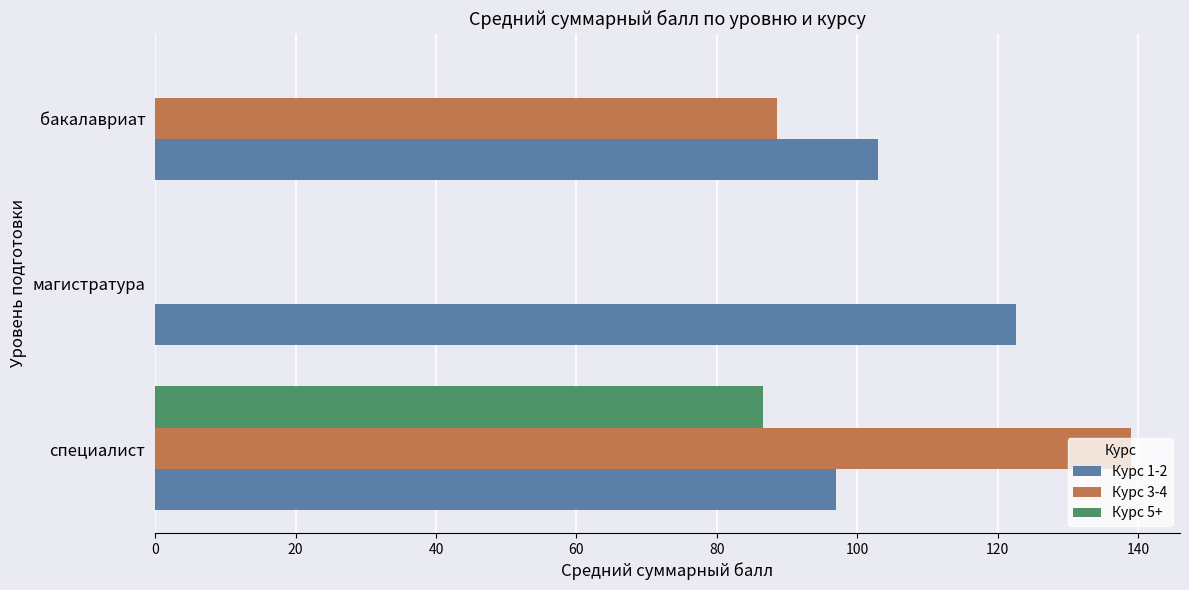

True or false: Курс 1-2 has a value of 52.4 at бакалавриат.

False